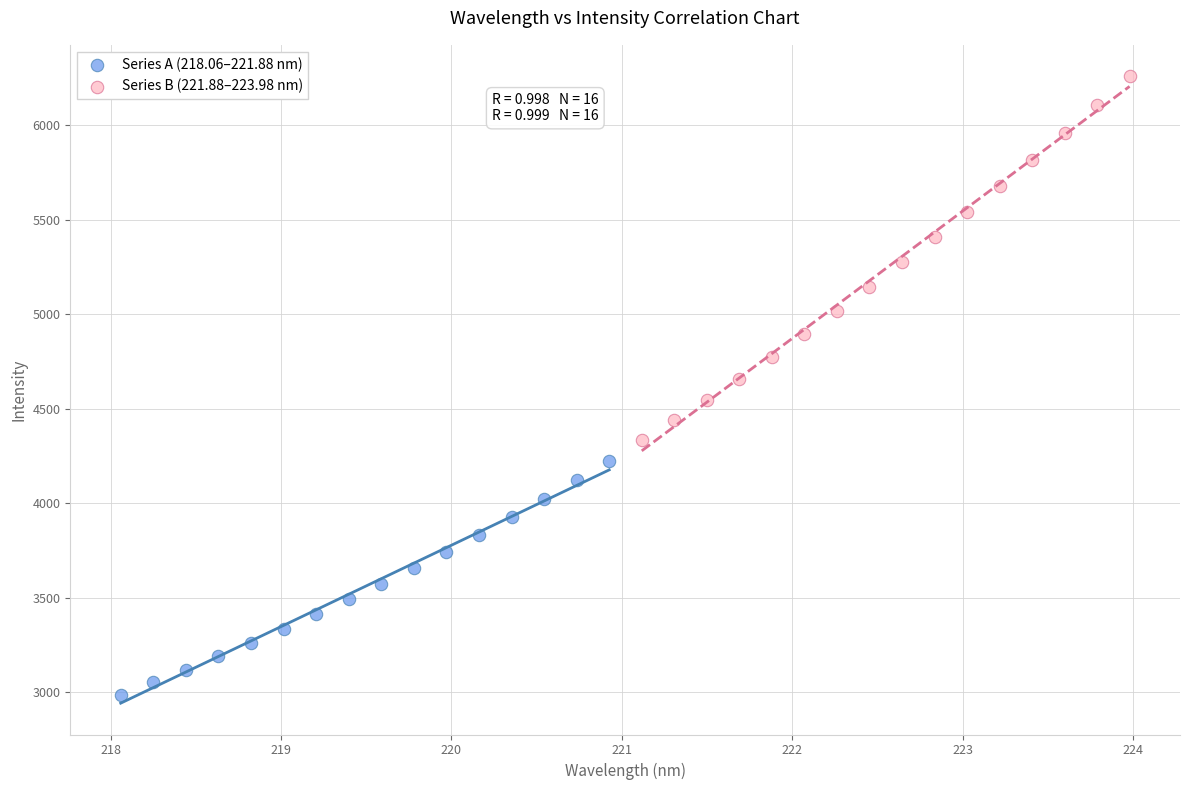

Which series contains the highest Y value?

Series B (221.88–223.98 nm)